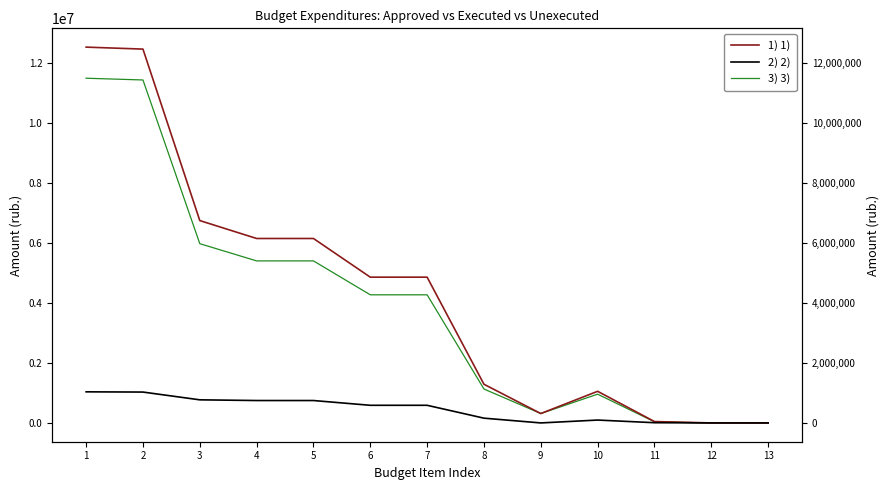

What is the sum of the 3) 3) values at 7 and 6?

8532927.4